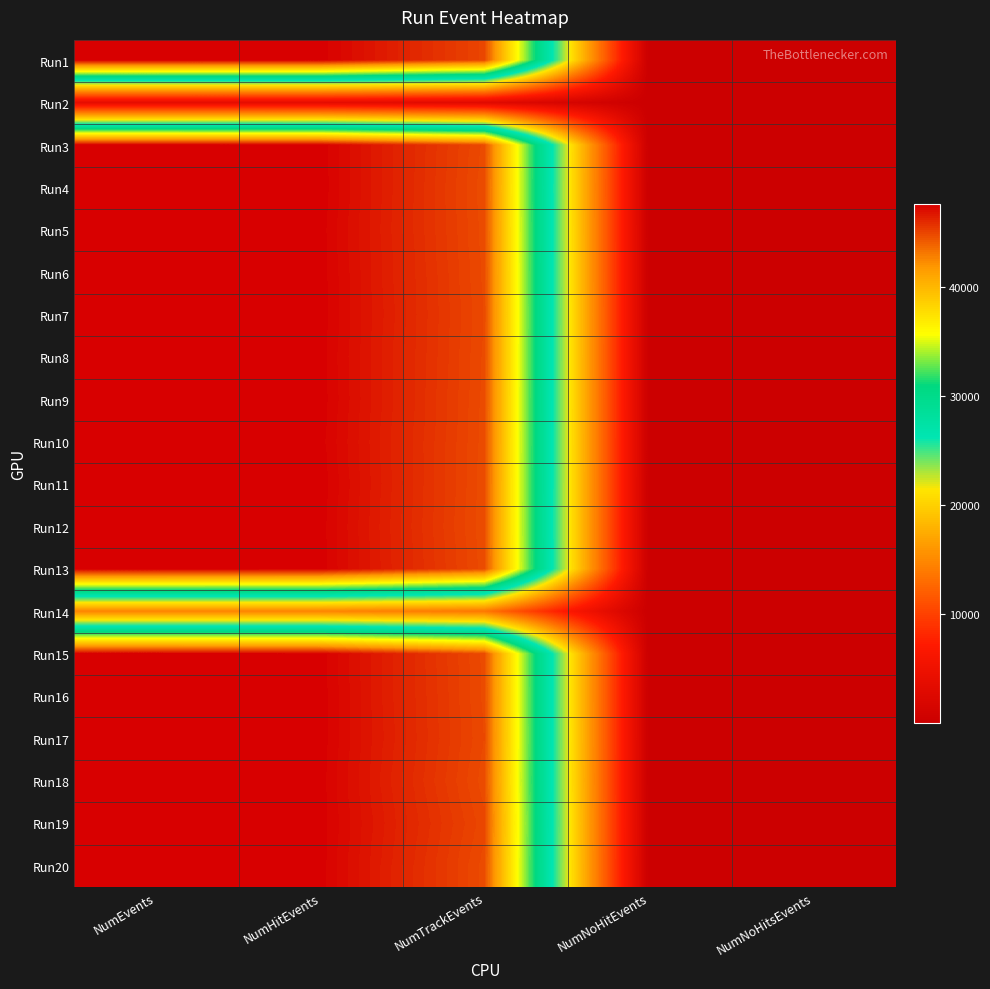

List the series in order of their peak value, highest first.

Run11, Run4, Run7, Run3, Run9, Run1, Run13, Run16, Run6, Run17, Run19, Run15, Run8, Run12, Run5, Run20, Run10, Run18, Run14, Run2